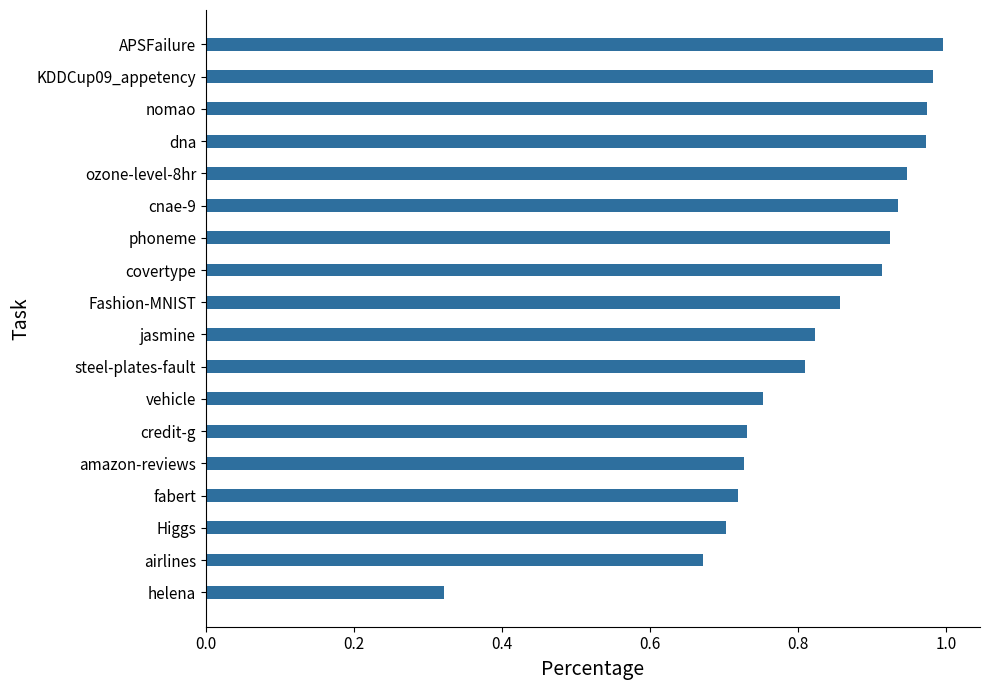

True or false: the data shows 0.3 at ozone-level-8hr.

False